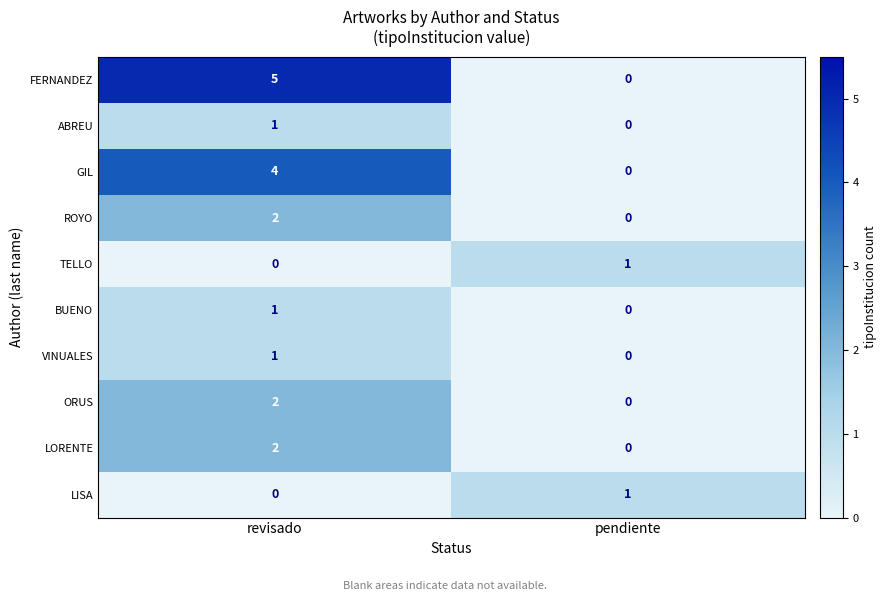

What is the maximum value for FERNANDEZ?

5